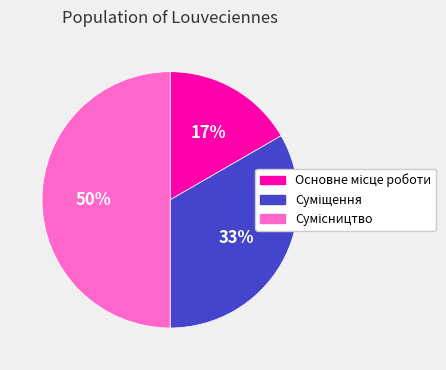

To the nearest percent, what is the difference between the largest and smallest slice percentages?

33%